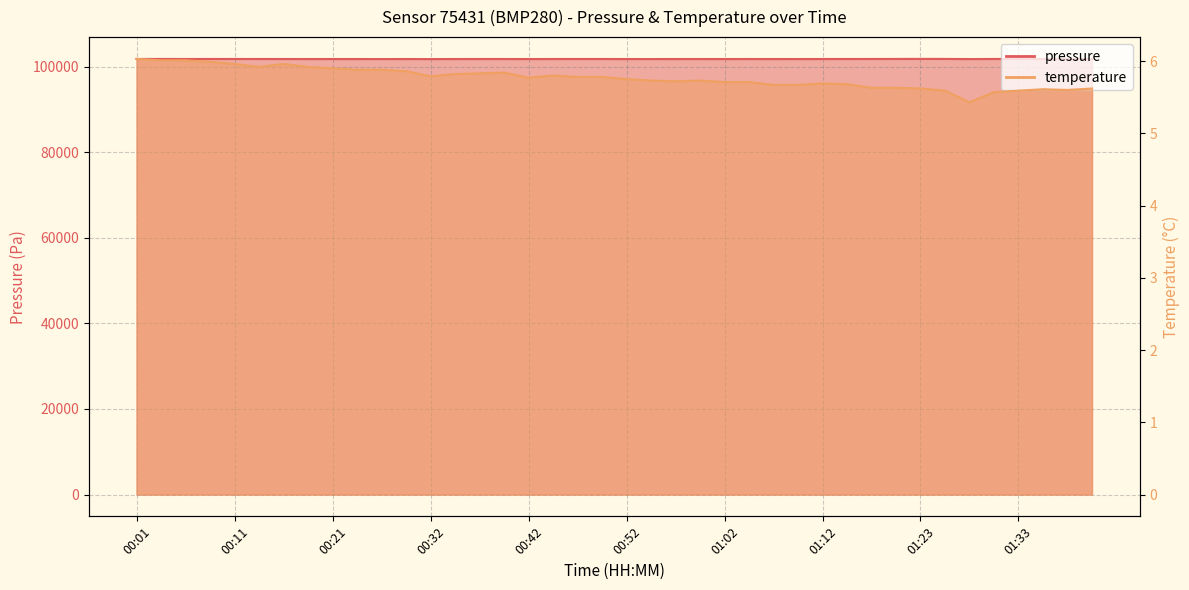

Where is pressure nearest to the value 101766?

00:47